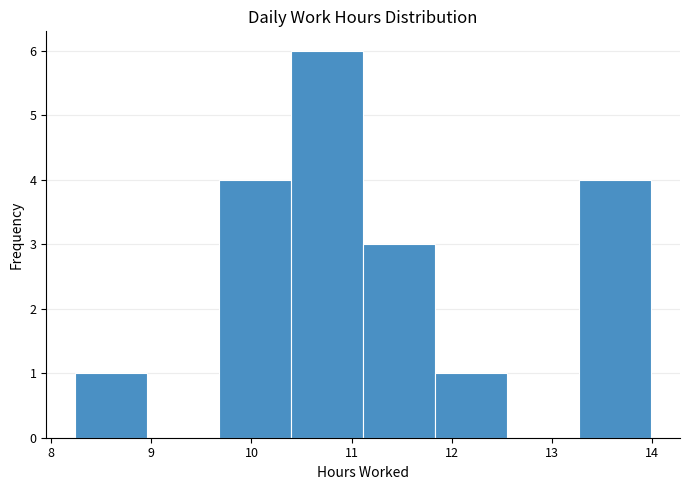

How tall is the bar that spans 11.8 to 12.6 on the x-axis? Neither the bar edges nor the heights are printed on the chart, so give them approximately, as read against the axes.

1